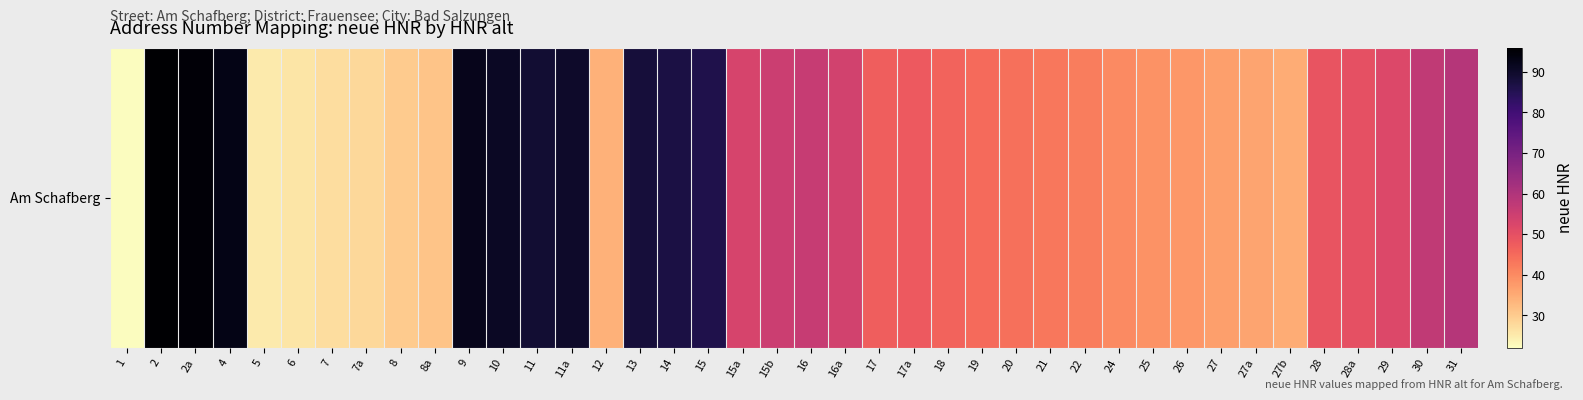

Which category has the lowest value across all series?

1